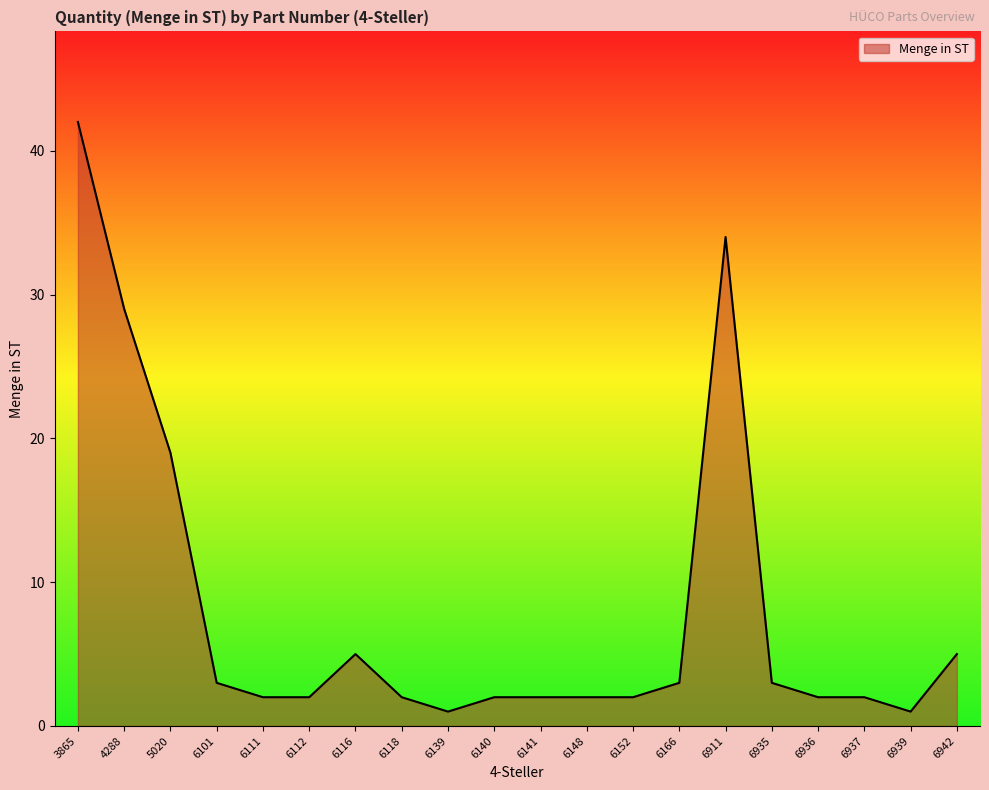

How many lines are shown in the chart?

1